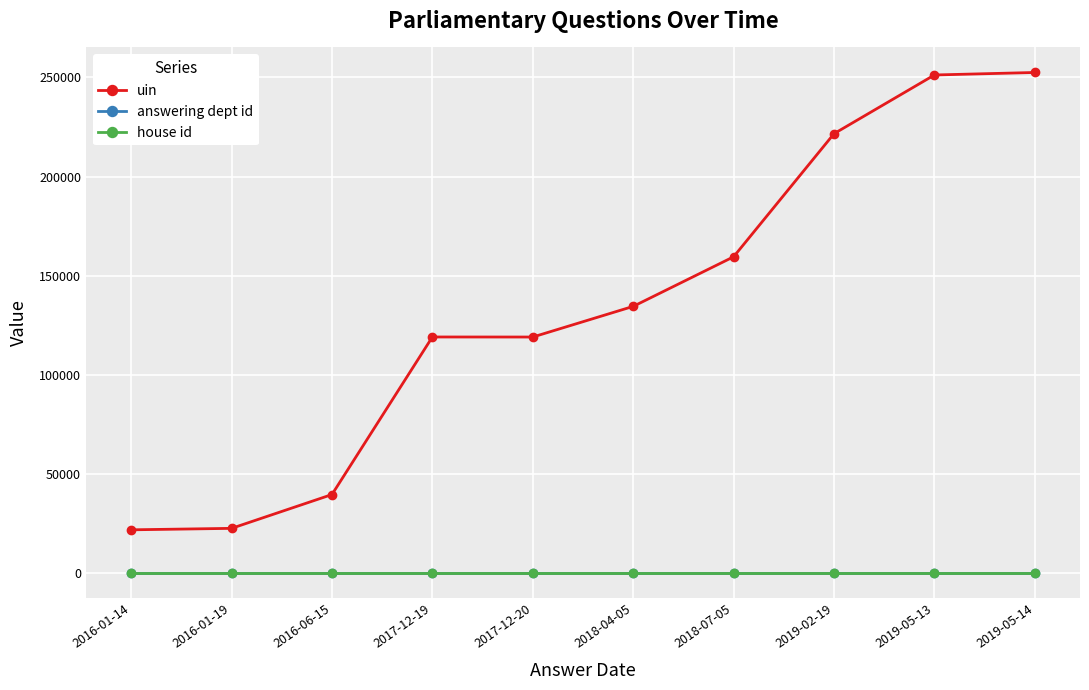

What is the average value of the answering dept id series?

60